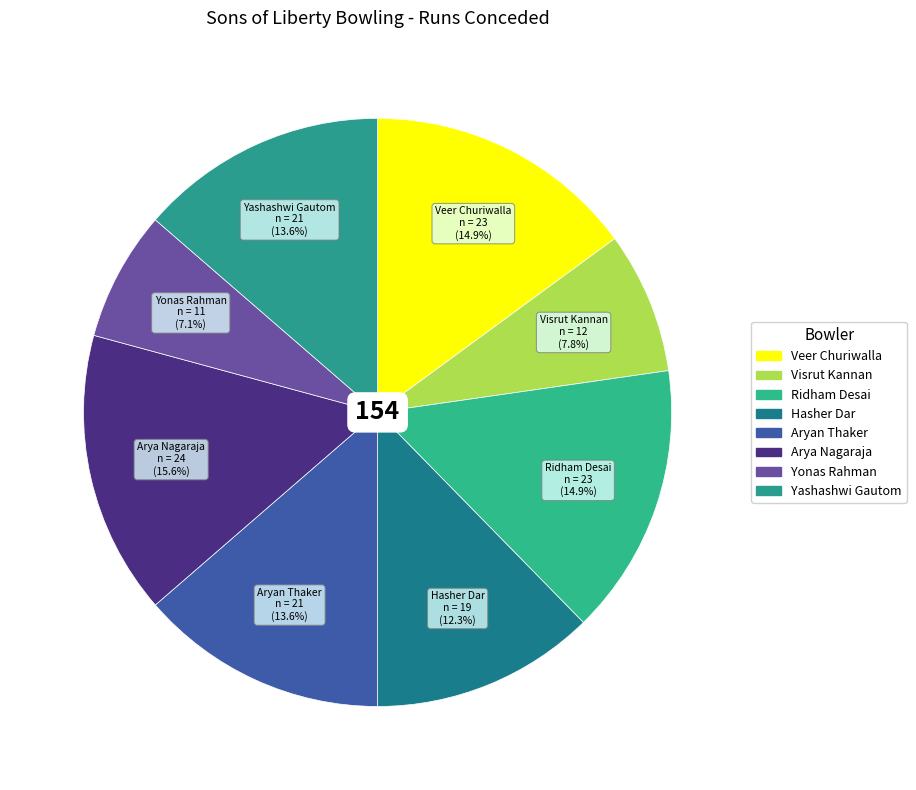

Is there any slice that represents more than half of the pie?

No